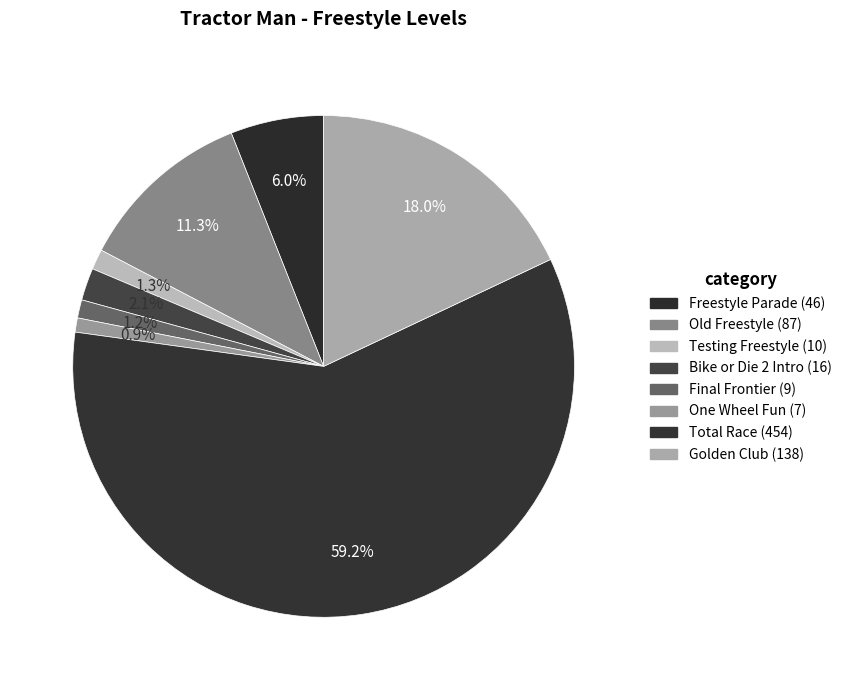

Is there any slice that represents more than half of the pie?

Yes